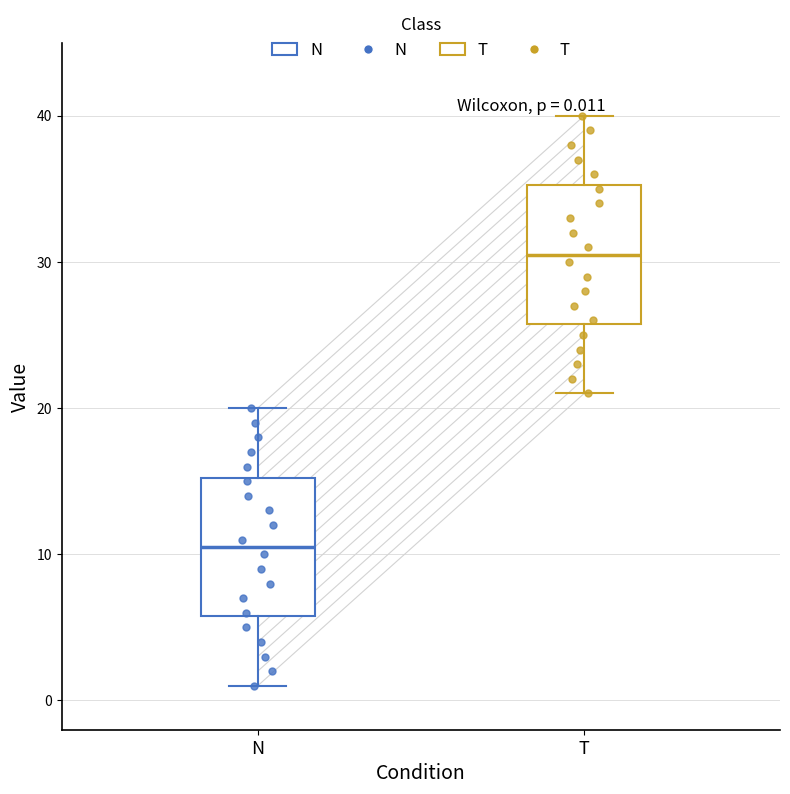

Which box's median line is the highest?

T